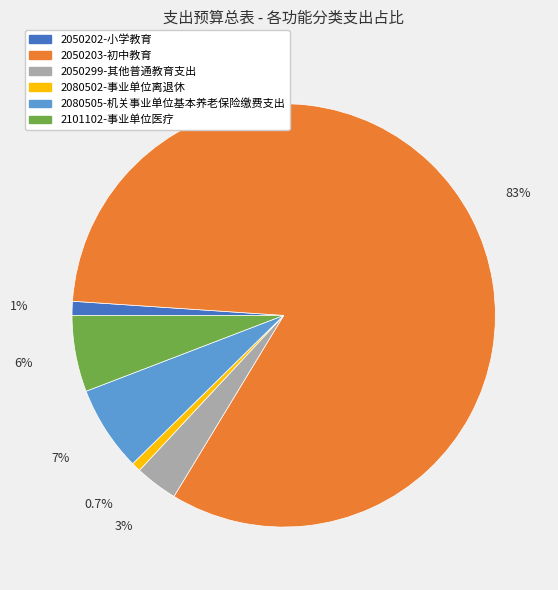

To the nearest percent, what is the average slice percentage?

17%